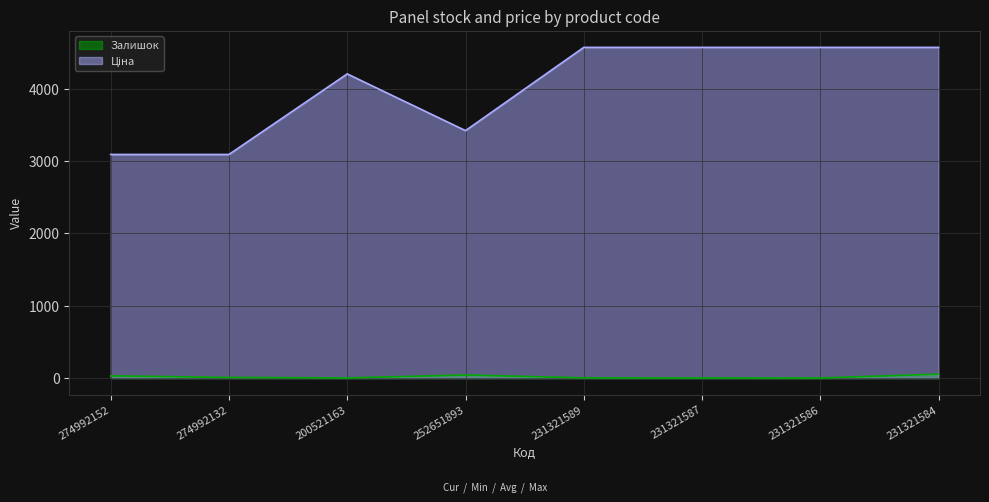

What is the sum of all Залишок values?

146.0